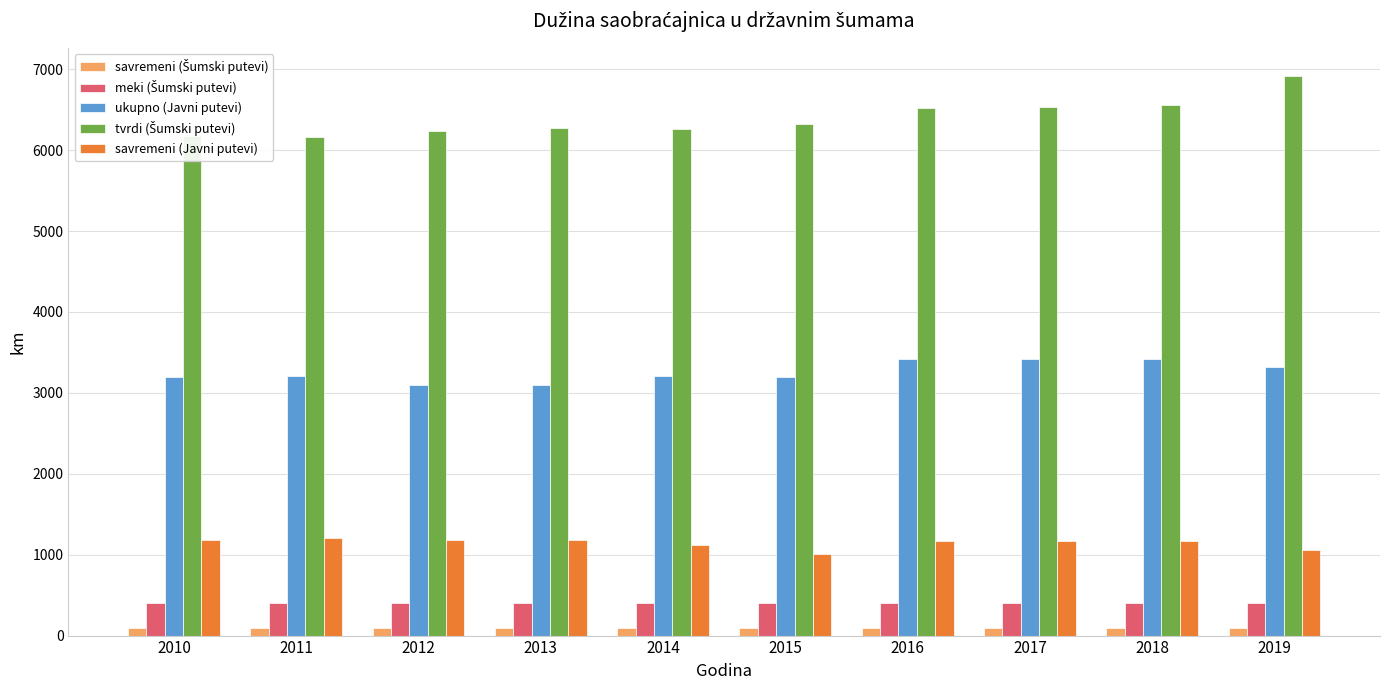

At how many categories does at least one series exceed 492?

10